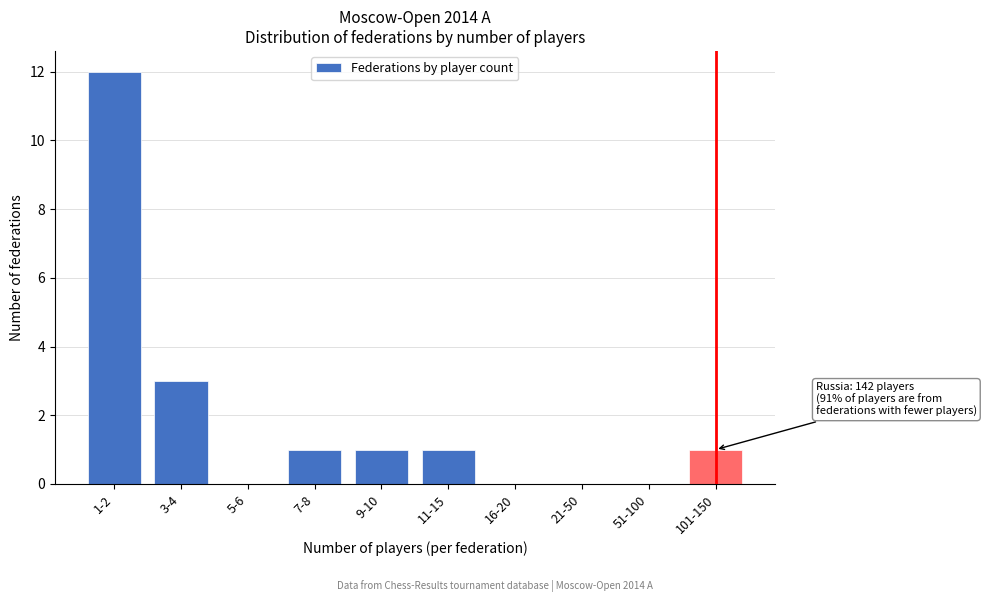

Reading right to left, list all the values displayed in this chart.

101-150=1	51-100=0	21-50=0	16-20=0	11-15=1	9-10=1	7-8=1	5-6=0	3-4=3	1-2=12